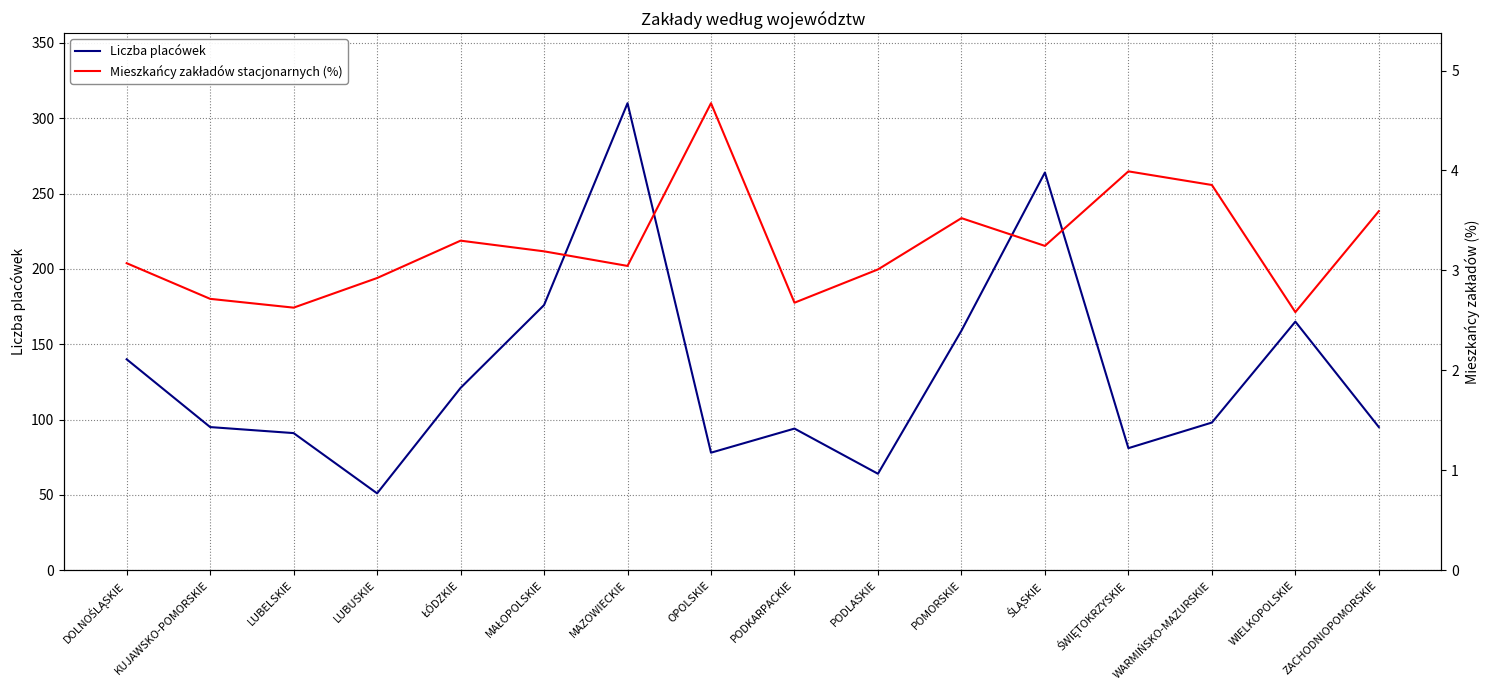

The Liczba placówek series shows 62.8 at ZACHODNIOPOMORSKIE. True or false?

False